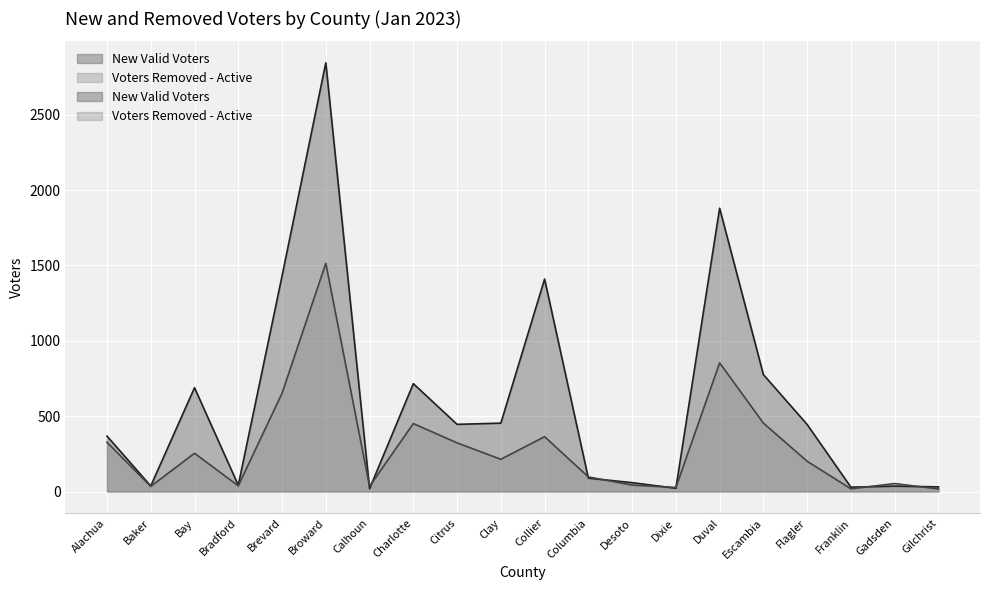

Which has a higher value, Calhoun or Citrus?

Citrus